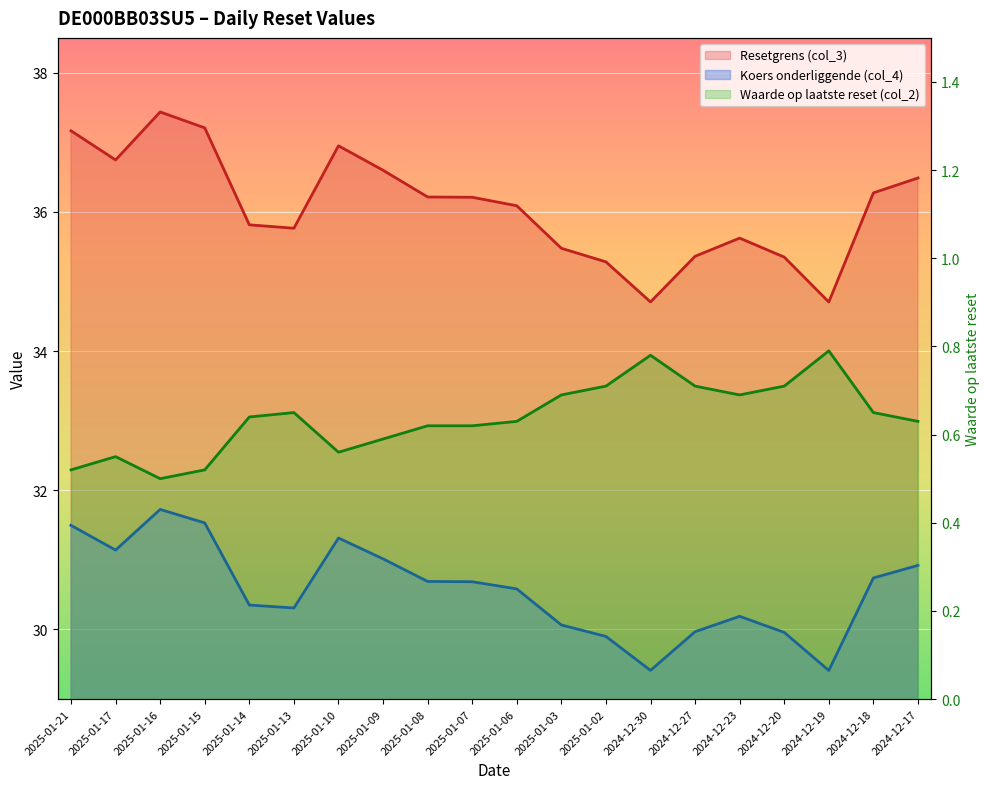

Is it true that Waarde op laatste reset (col_2) equals 0.6 at 2025-01-08?

True